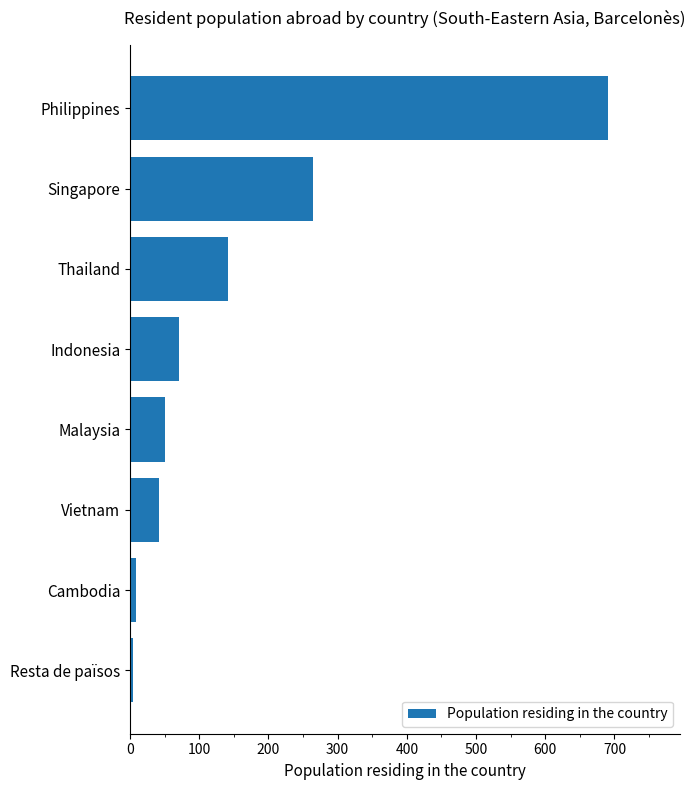

What is the label of the 1st bar from the top?

Philippines